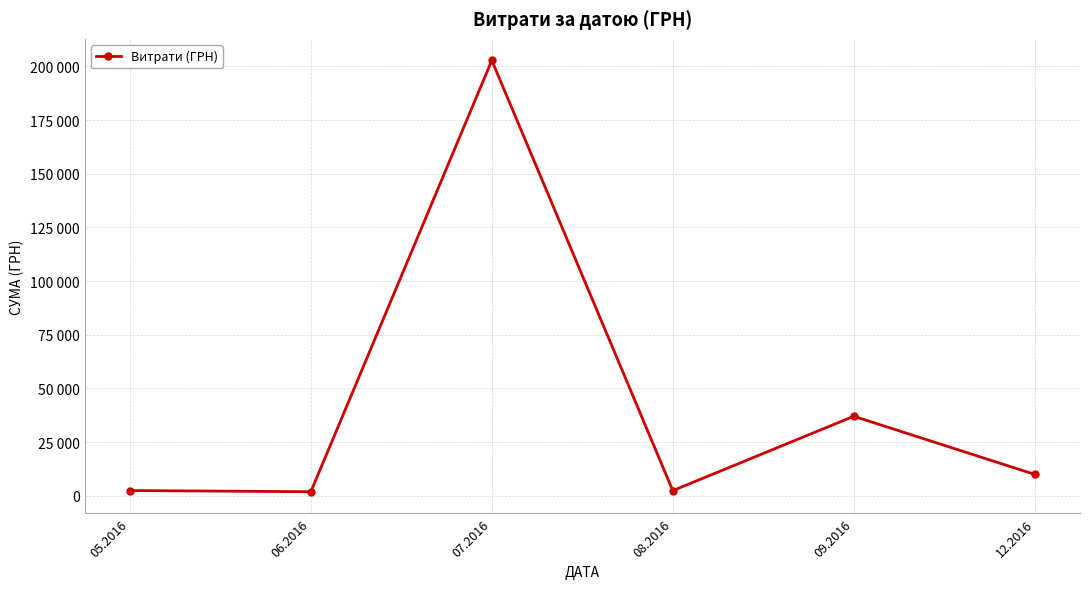

Between 12.2016 and 09.2016, which is larger?

09.2016